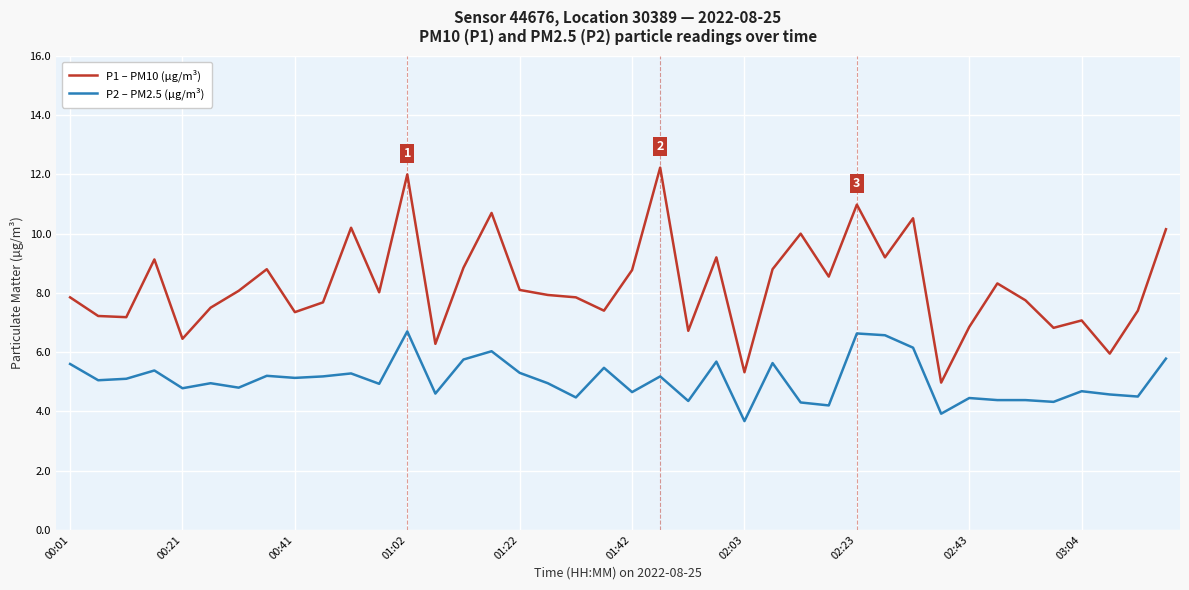

True or false: P2 – PM2.5 (µg/m³) and P1 – PM10 (µg/m³) cross at least once.

False